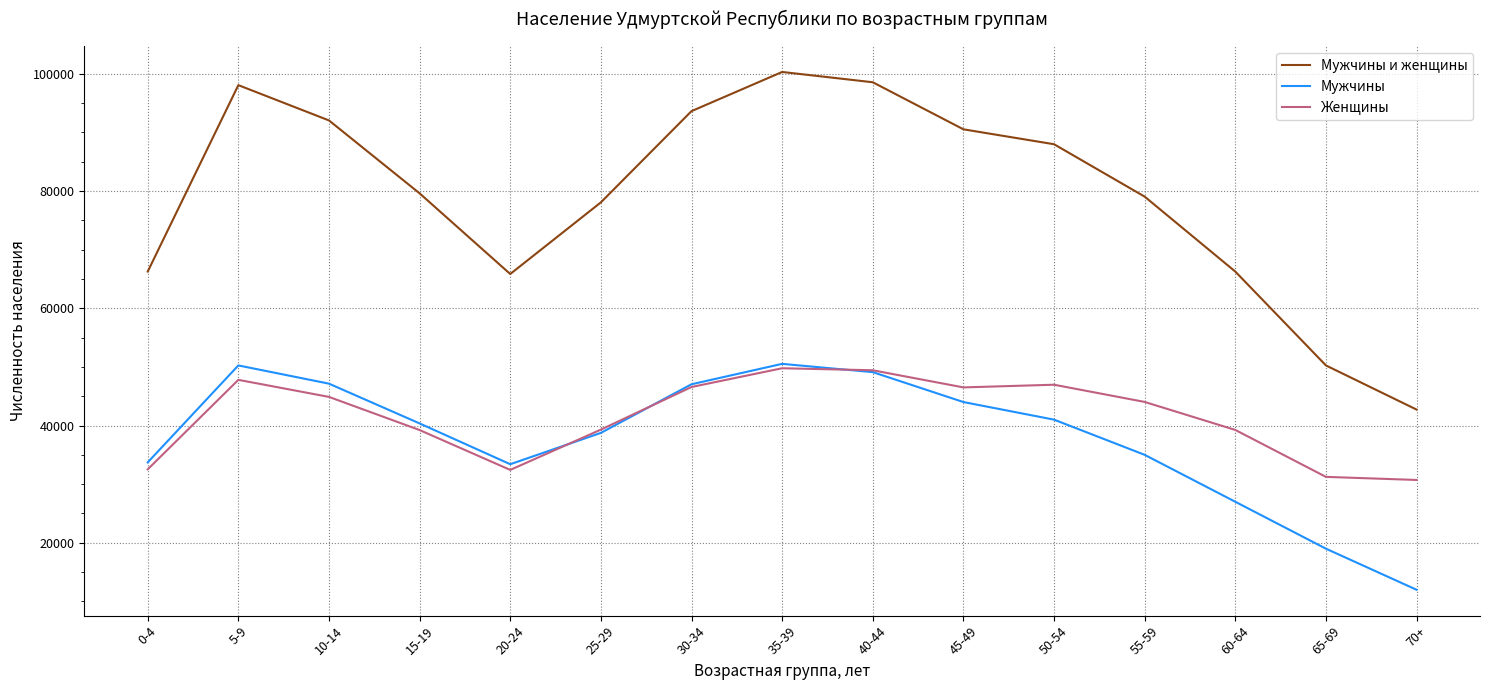

What is the approximate value of Мужчины at 45-49, to the nearest 100?

44000